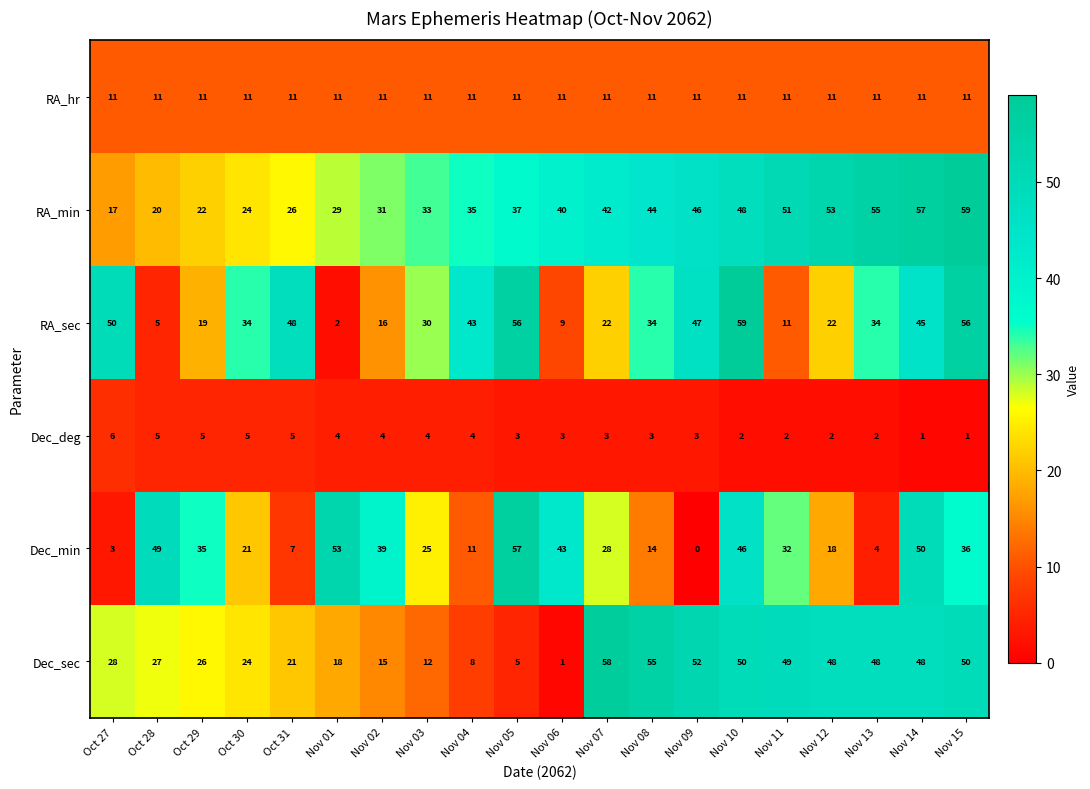

What is the greatest value displayed?

59